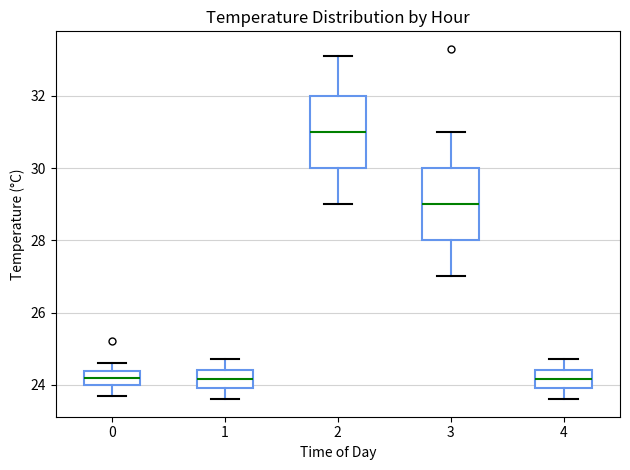

Where does the median line of the box at x = 3 sit on the y-axis? The values are not printed on the chart, so give them approximately, as read against the axis.

29.0